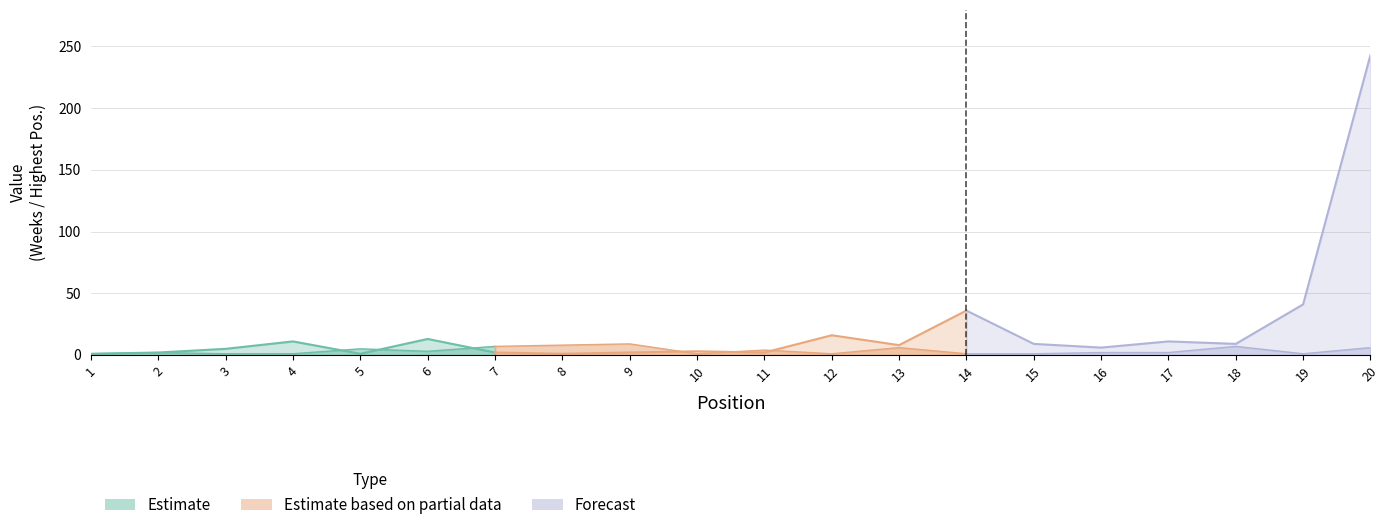

Rank the categories by Weeks on Chart value from highest to lowest.

20, 19, 14, 12, 6, 4, 17, 15, 18, 13, 16, 3, 10, 2, 7, 9, 11, 1, 5, 8